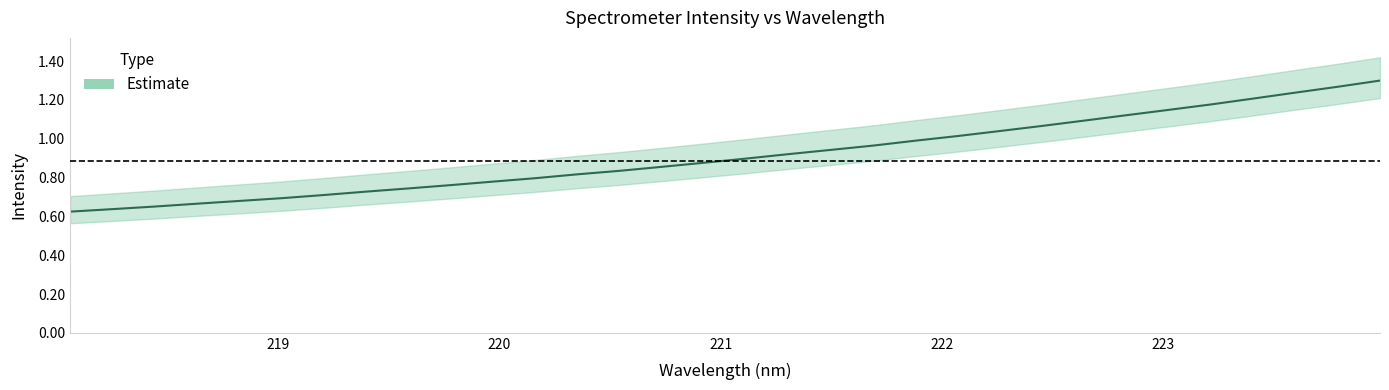

Does the chart have visible grid lines?

No